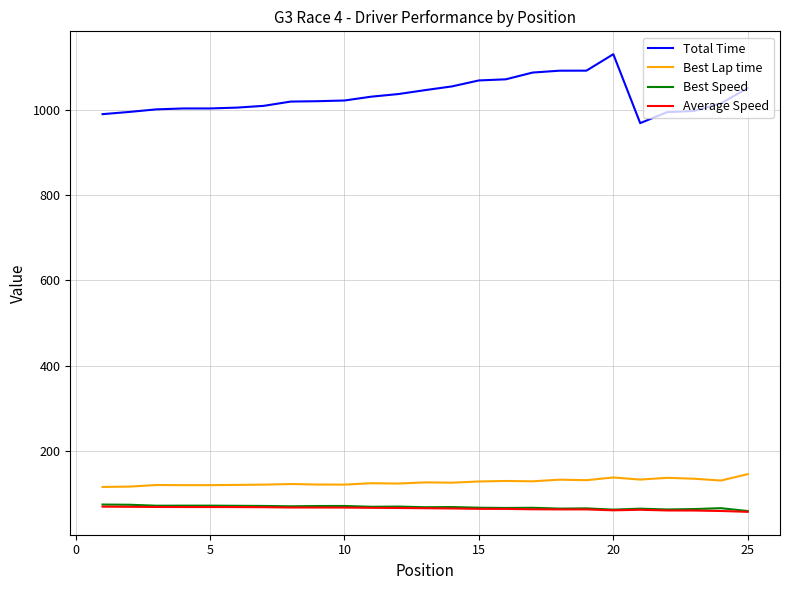

At how many categories does at least one series exceed 447?

25